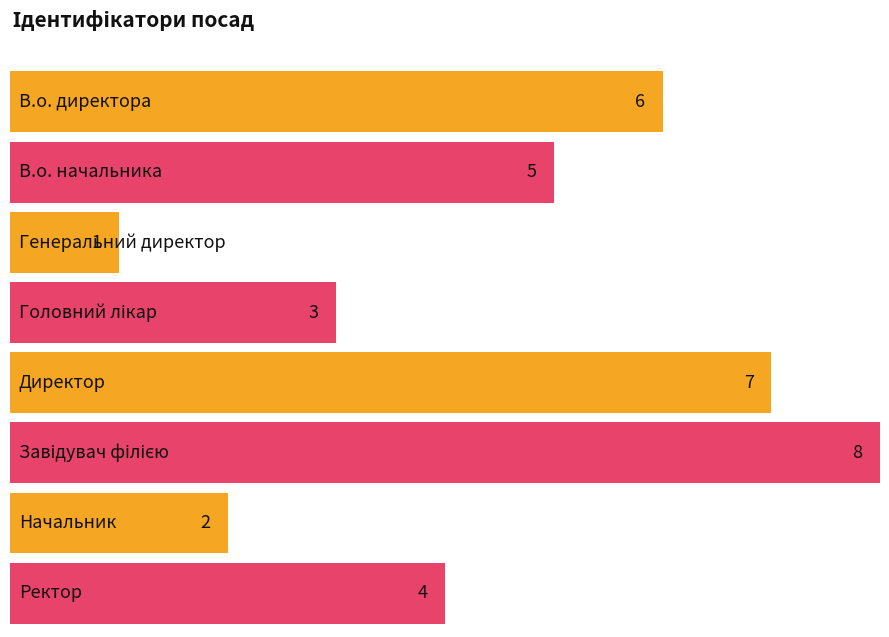

How many bars are there in total?

8